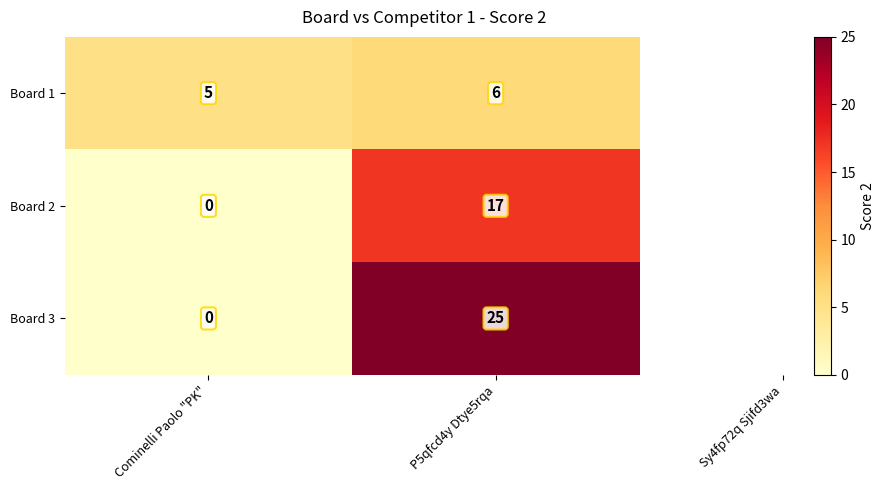

What value does the Board 1 series have at Cominelli Paolo "PK"?

5